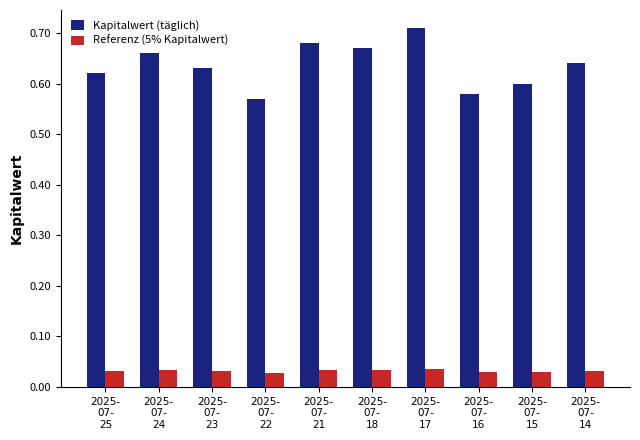

List the series in order of their overall mean, lowest first.

Referenz (5% Kapitalwert), Kapitalwert (täglich)